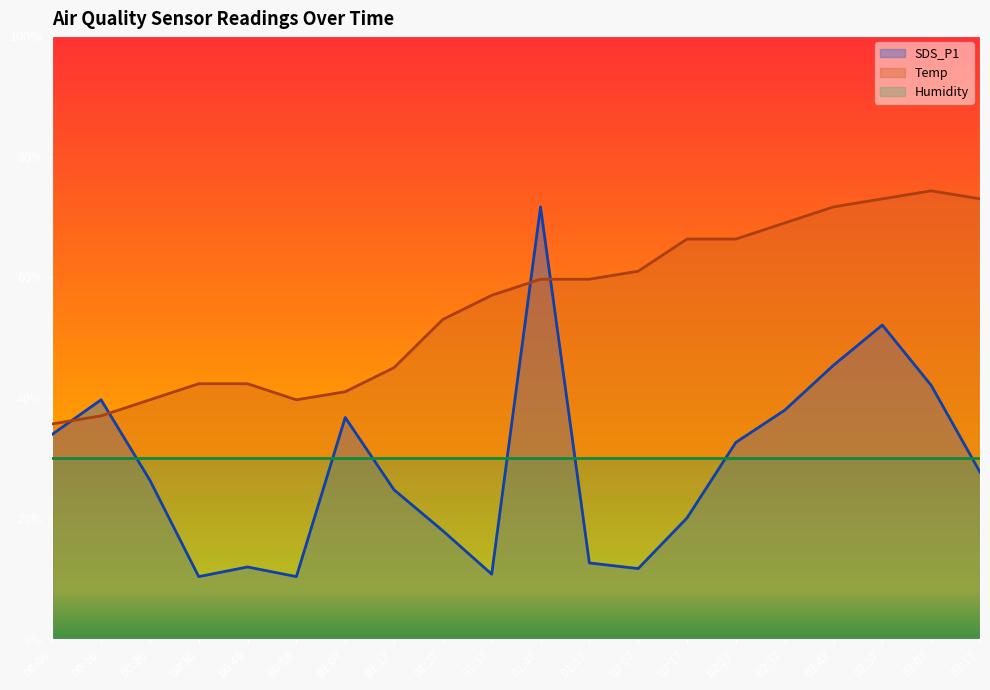

What is the sum of the SDS_P1 values at 02:47 and 01:37?

56.1